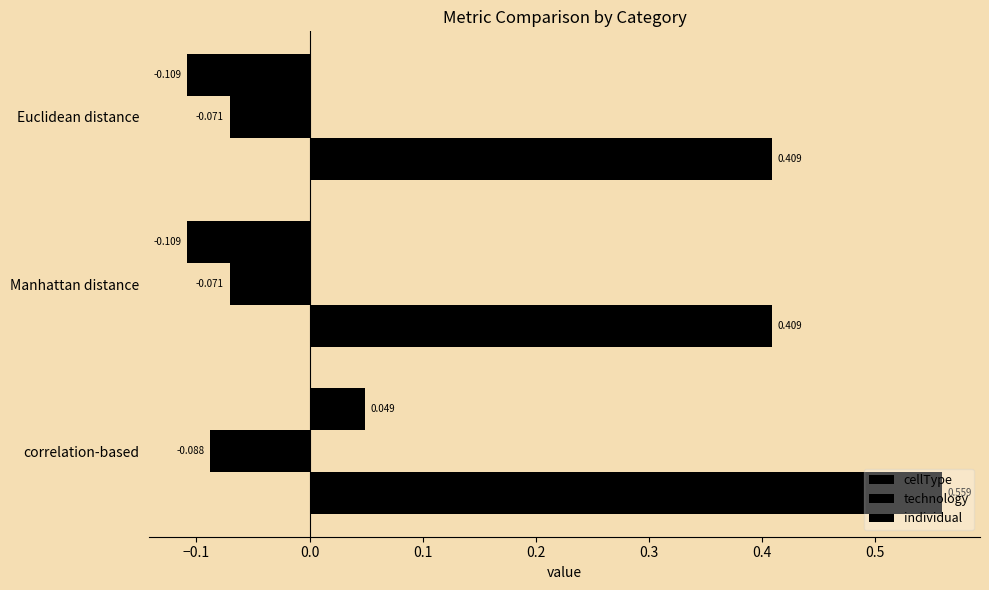

What is the maximum value shown in the chart?

0.6